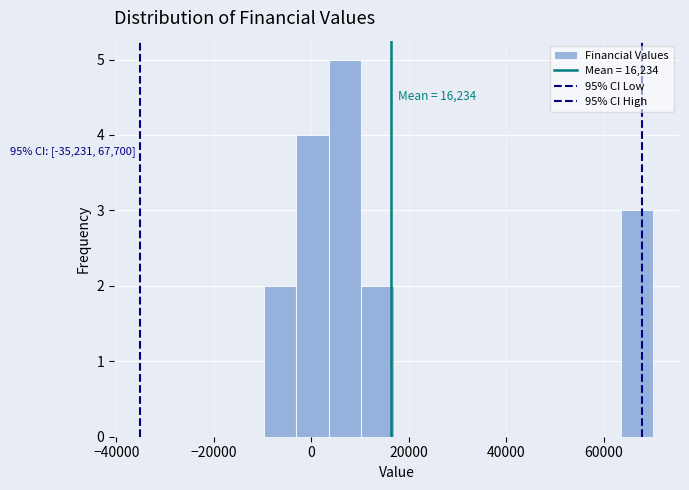

Around what value on the x-axis is the tallest bar? Give the approximate position of its centre, as read against the axis.

6000